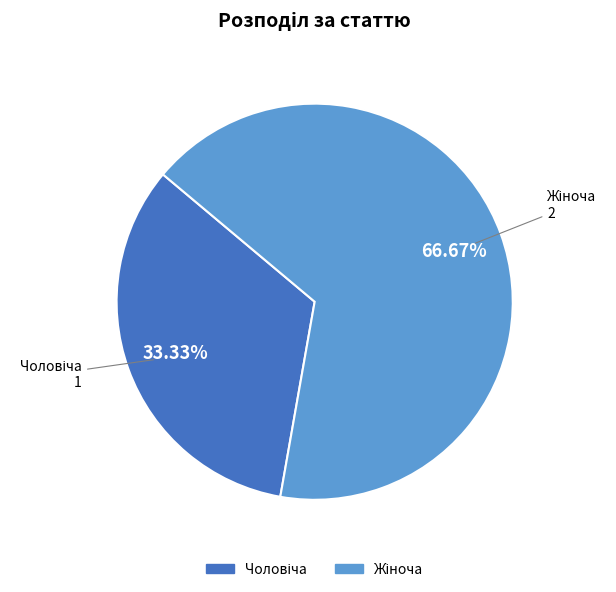

Does any single category account for the majority?

Yes